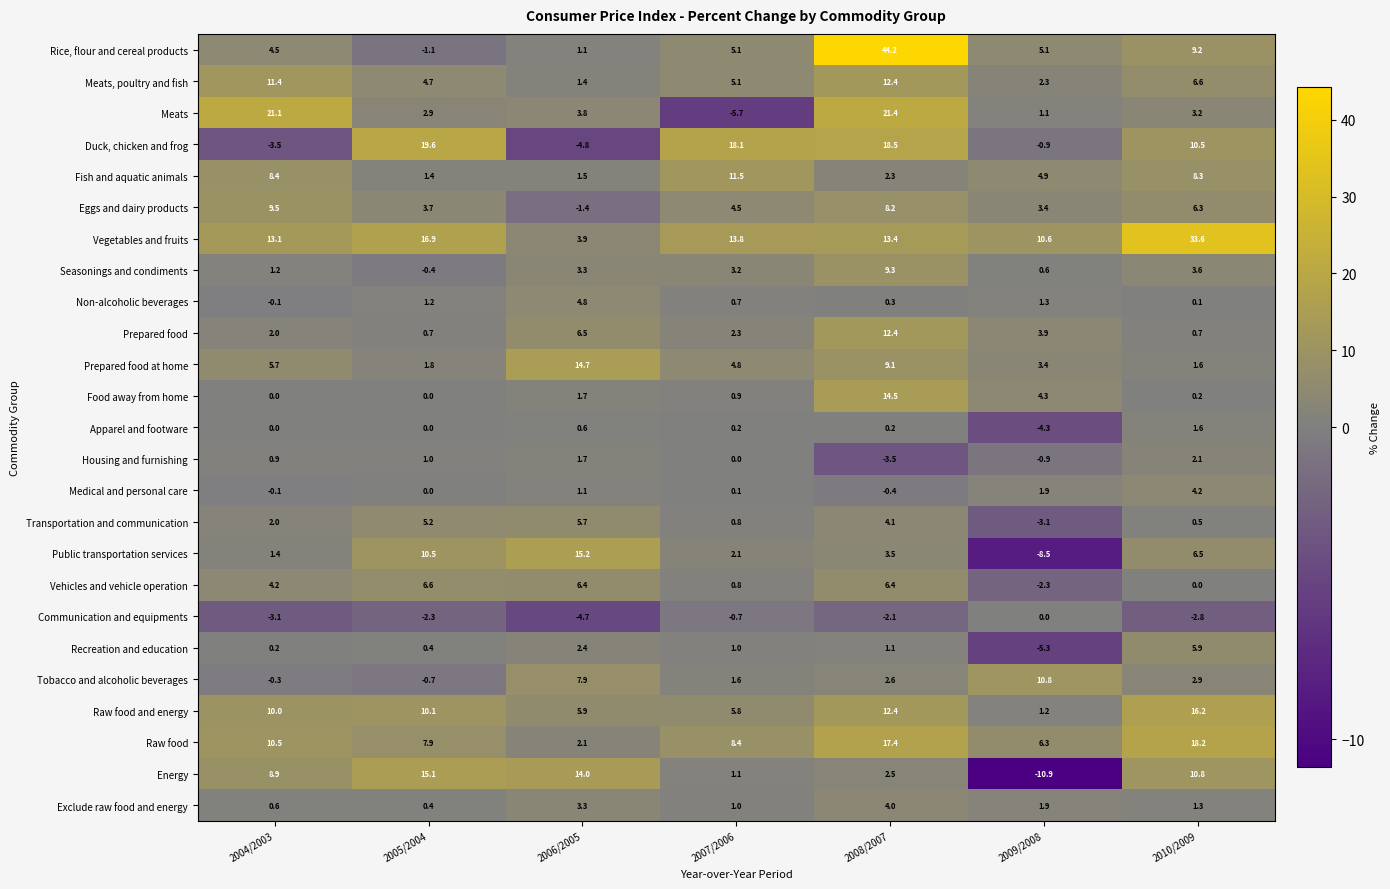

The Medical and personal care series shows 6.6 at 2010/2009. True or false?

False